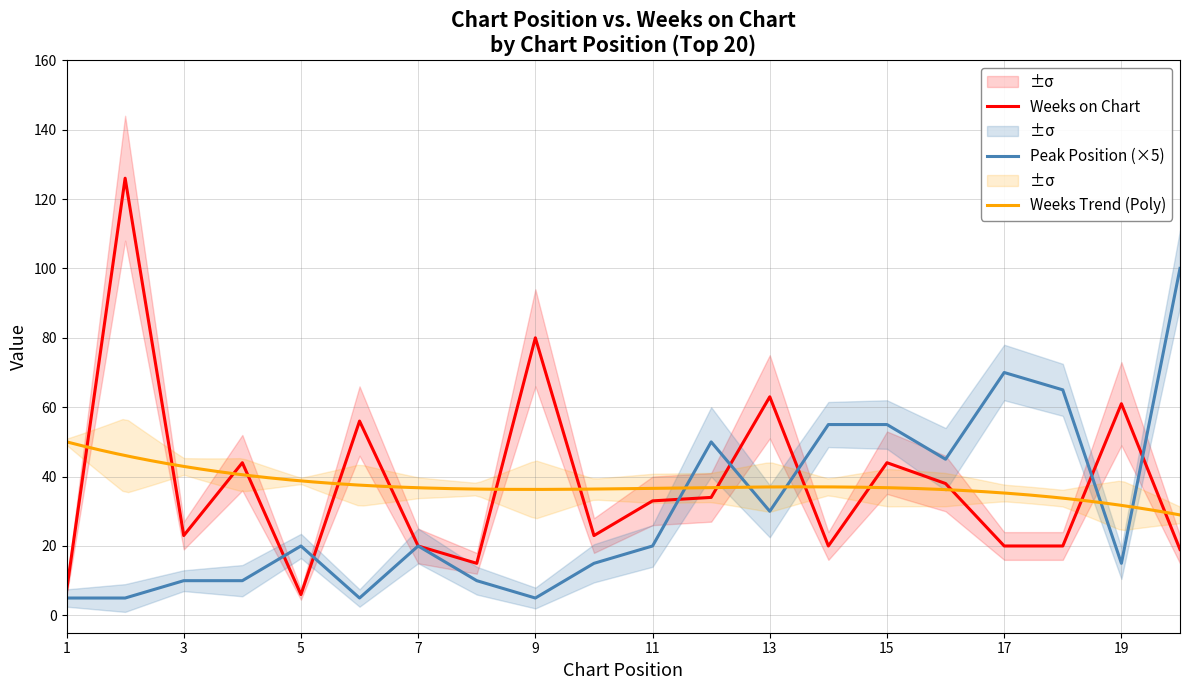

How many intersections are there between Peak Position and Weeks on Chart?

7